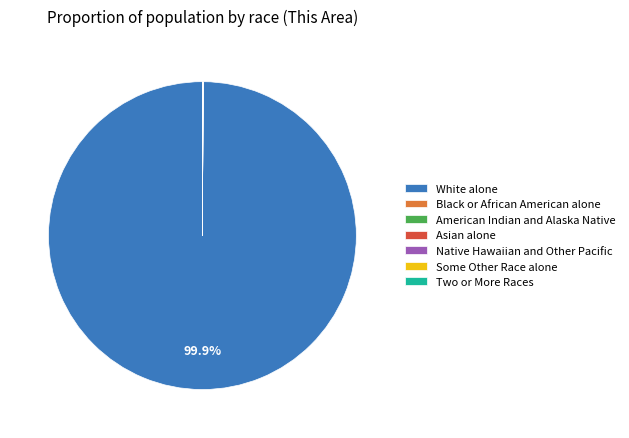

Which slice represents more than half of the pie?

White alone